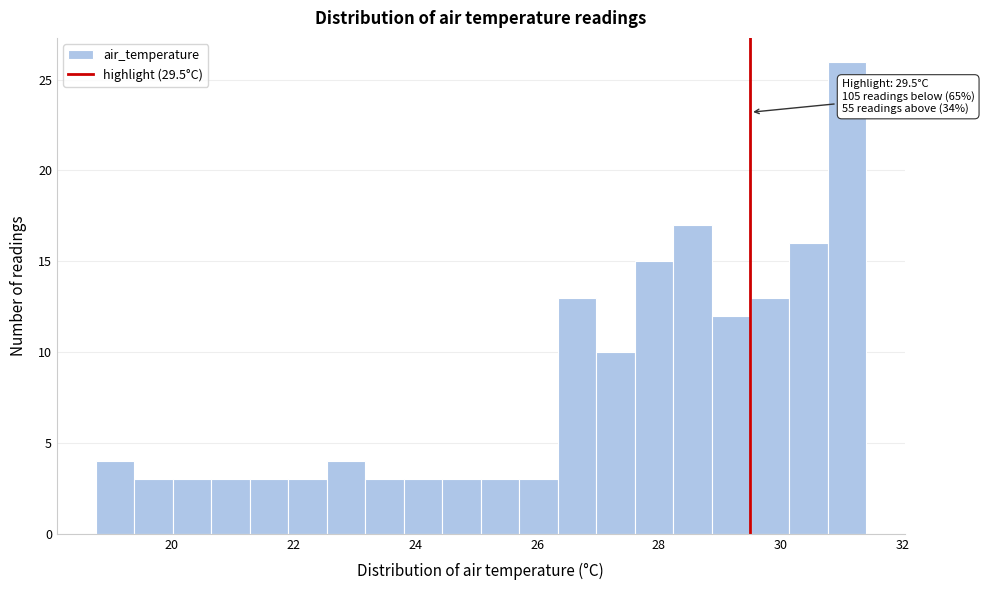

Read against the x-axis, roughly where is the centre of the tallest bar?

31.0